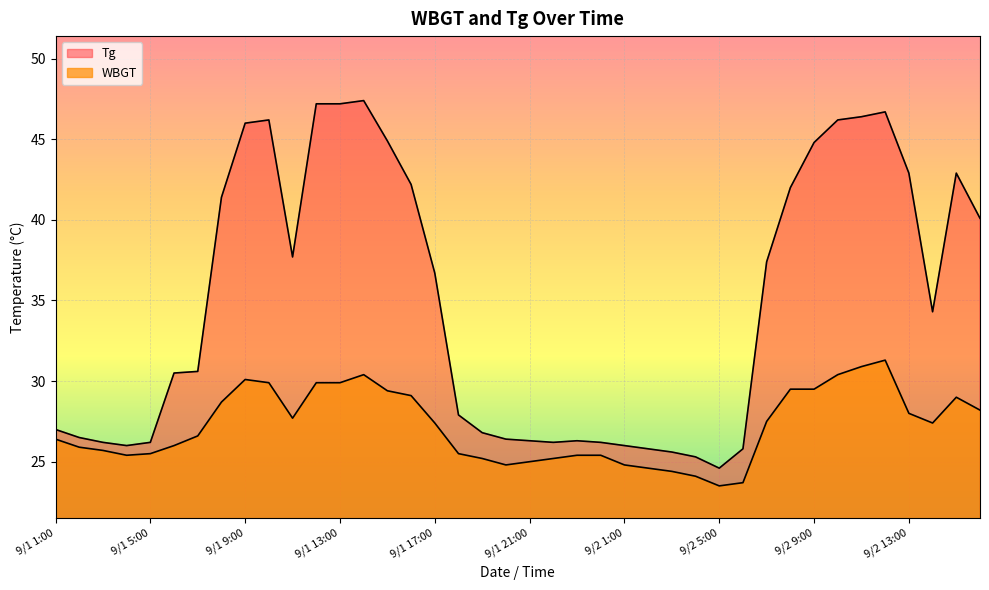

At how many categories does at least one series exceed 42?

13